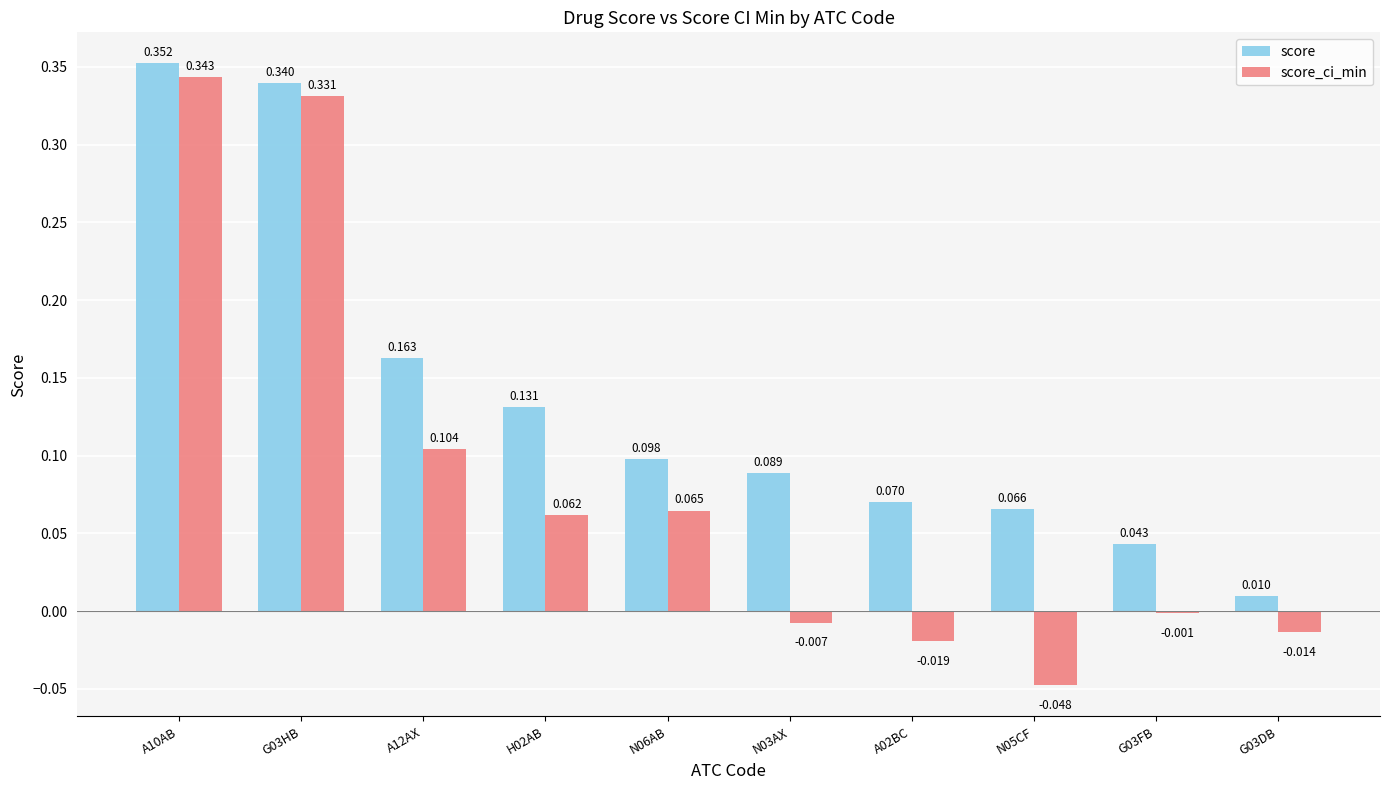

How many data points in score_ci_min are above 0?

5